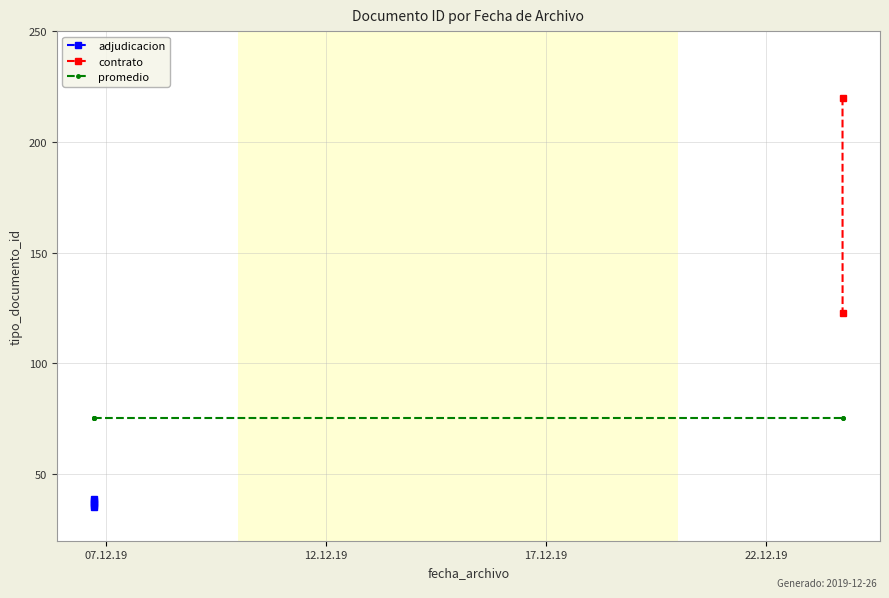

What is the sum of all values?

528